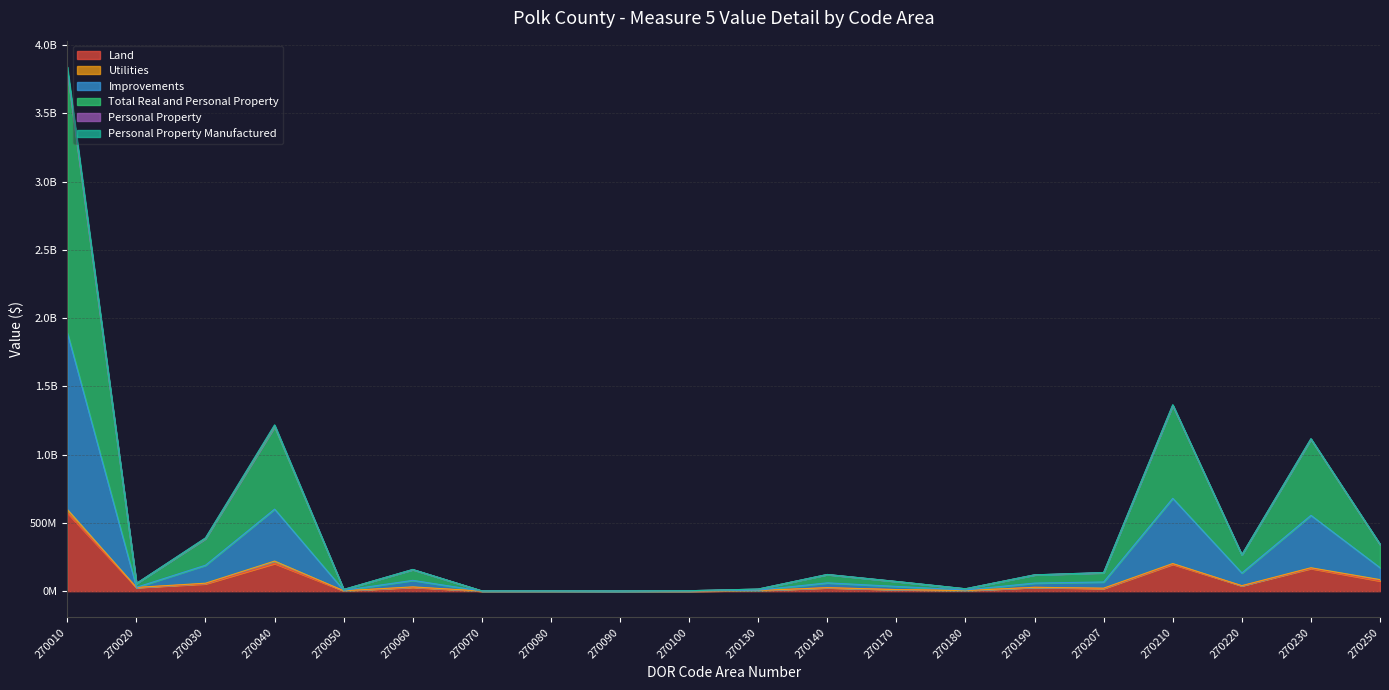

Where is the first local maximum for Total Real and Personal Property?

270040